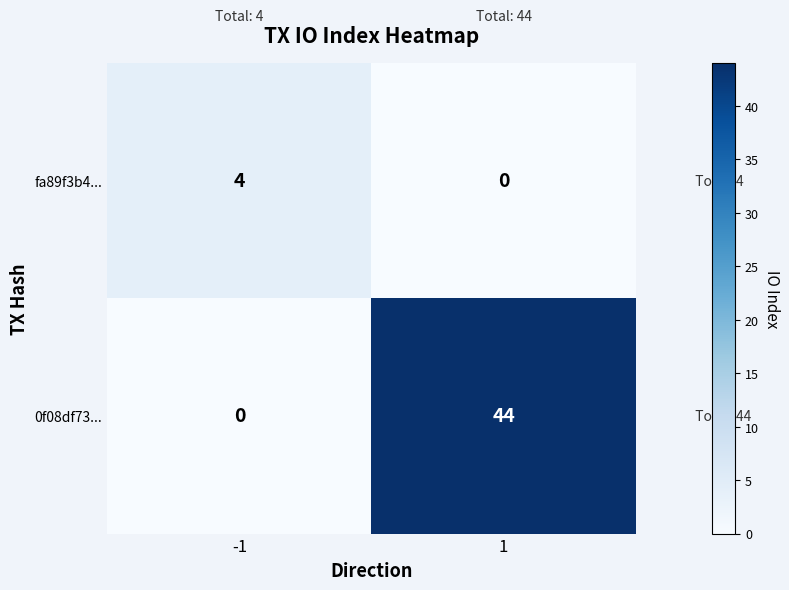

What is the difference between the maximum and minimum values in the 0f08df73... series?

44